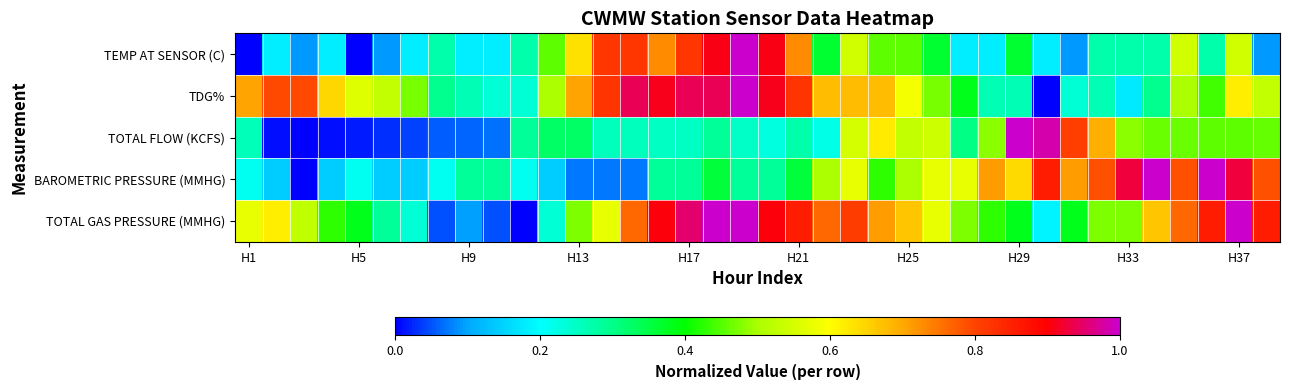

Reading left to right, what are all the values shown in this chart?

TEMP AT SENSOR (C): 0.0	0.2	0.1	0.2	0.0	0.1	0.2	0.3	0.2	0.2	0.3	0.5	0.6	0.8	0.8	0.7	0.8	0.9	1.0	0.9	0.7	0.4	0.5	0.5	0.5	0.4	0.2	0.2	0.4	0.2	0.1	0.3	0.3	0.3	0.5	0.3	0.5	0.1
TDG%: 0.7	0.8	0.8	0.6	0.6	0.5	0.5	0.3	0.3	0.2	0.2	0.5	0.7	0.8	0.9	0.9	0.9	0.9	1.0	0.9	0.8	0.7	0.7	0.7	0.6	0.5	0.4	0.3	0.3	0.0	0.2	0.3	0.2	0.3	0.5	0.4	0.6	0.5
TOTAL FLOW (KCFS): 0.3	0.0	0.0	0.0	0.0	0.0	0.0	0.1	0.1	0.1	0.3	0.3	0.3	0.3	0.3	0.3	0.3	0.3	0.2	0.2	0.3	0.2	0.6	0.6	0.5	0.5	0.3	0.5	1.0	1.0	0.8	0.7	0.5	0.5	0.5	0.5	0.5	0.5
BAROMETRIC PRESSURE (MMHG): 0.2	0.1	0.0	0.1	0.2	0.1	0.1	0.2	0.3	0.3	0.2	0.1	0.1	0.1	0.1	0.3	0.3	0.4	0.3	0.3	0.4	0.5	0.6	0.4	0.5	0.6	0.6	0.7	0.6	0.9	0.7	0.8	0.9	1.0	0.8	1.0	0.9	0.8
TOTAL GAS PRESSURE (MMHG): 0.6	0.6	0.5	0.4	0.4	0.3	0.2	0.0	0.1	0.0	0.0	0.2	0.5	0.6	0.8	0.9	1.0	1.0	1.0	0.9	0.9	0.8	0.8	0.7	0.7	0.6	0.5	0.4	0.4	0.2	0.4	0.5	0.5	0.7	0.8	0.9	1.0	0.9